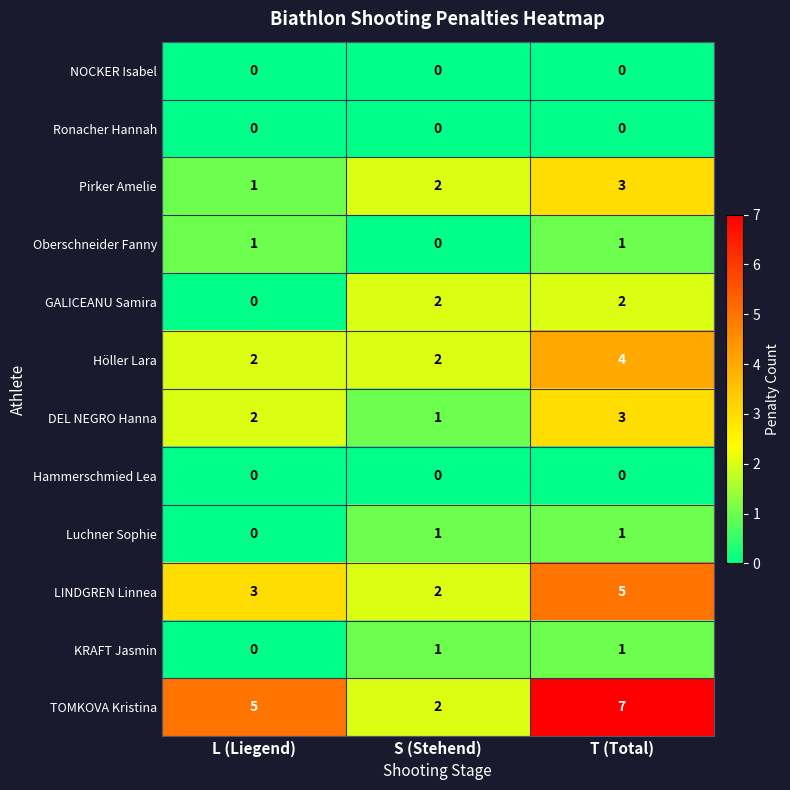

Count the number of data series in this chart.

12